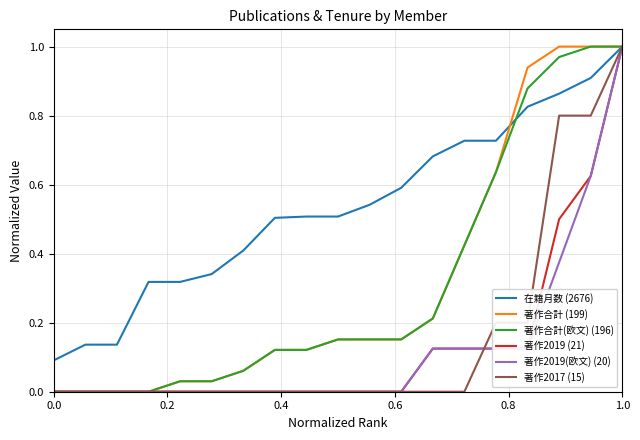

What are all the series names shown in the legend?

在籍月数 (2676), 著作合計 (199), 著作合計(欧文) (196), 著作2019 (21), 著作2019(欧文) (20), 著作2017 (15)